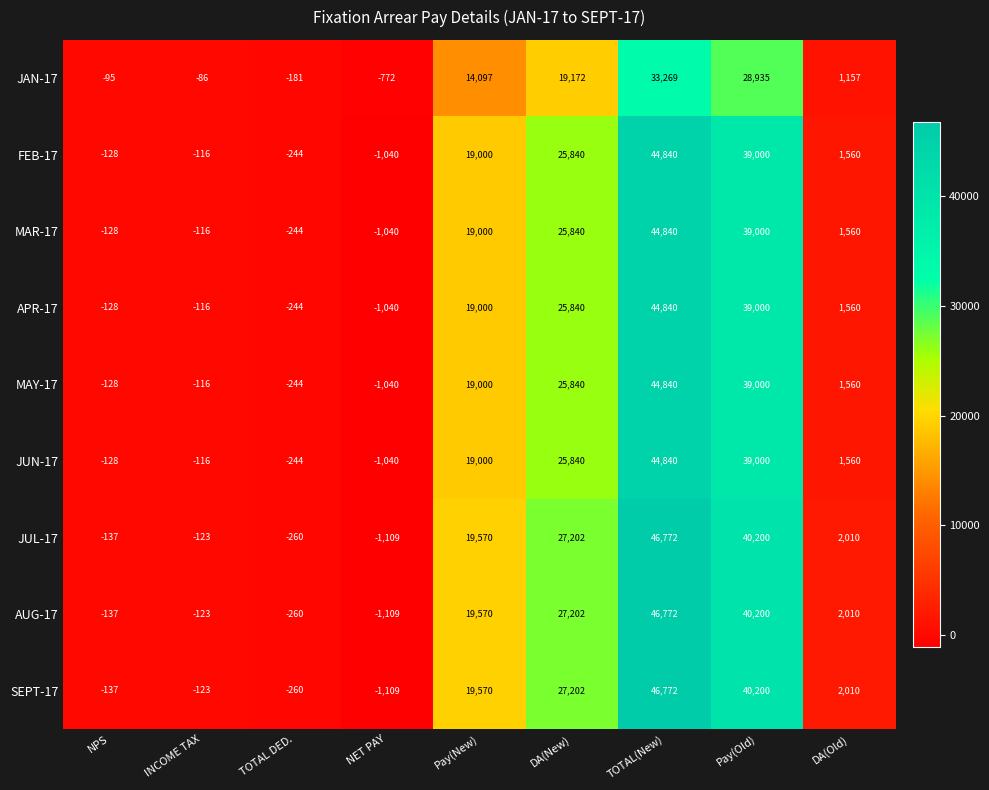

The value of MAY-17 at TOTAL DED. is -244. True or false?

True